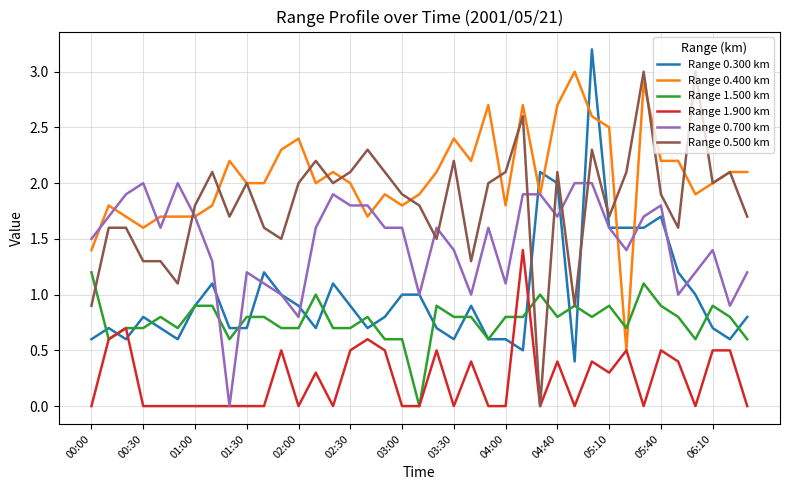

How many Range 1.900 km values are between 0 and 1?

38